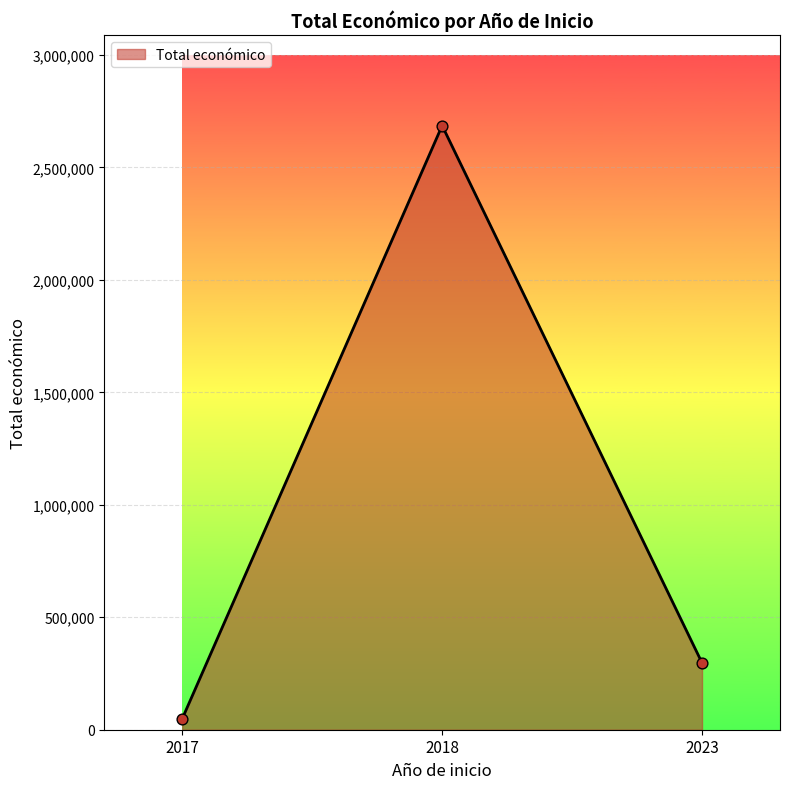

What is the ratio of the value at 2018 to the value at 2023?

9.0